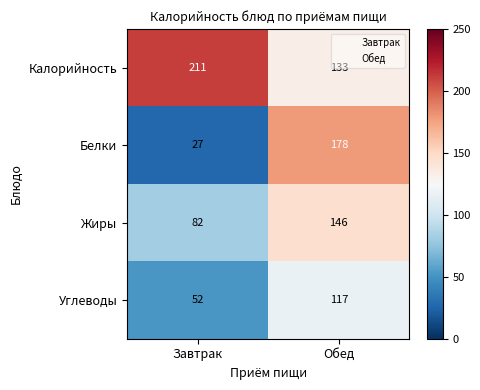

What is the difference between the highest and lowest values at Завтрак?

184